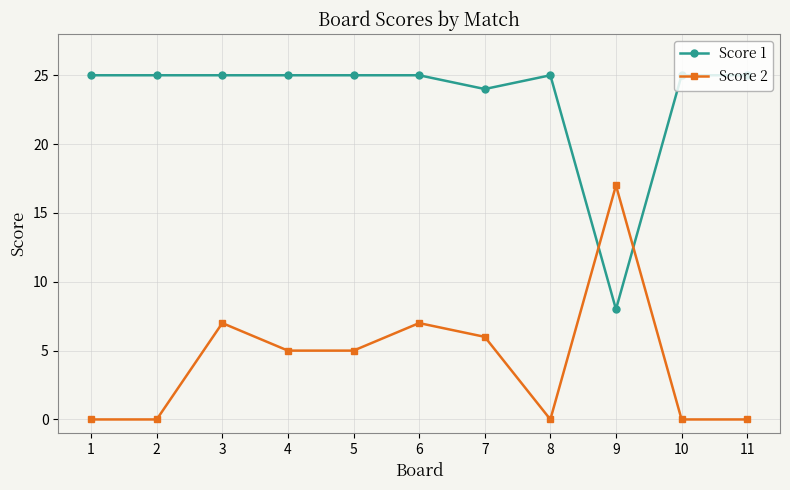

Reading right to left, transcribe all the data shown in this chart.

Score 1: 11=25	10=25	9=8	8=25	7=24	6=25	5=25	4=25	3=25	2=25	1=25
Score 2: 11=0	10=0	9=17	8=0	7=6	6=7	5=5	4=5	3=7	2=0	1=0